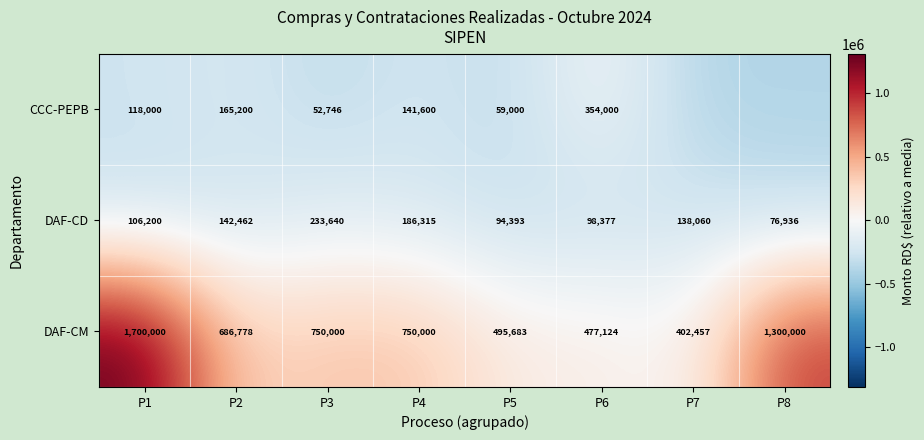

Count the number of data series in this chart.

3